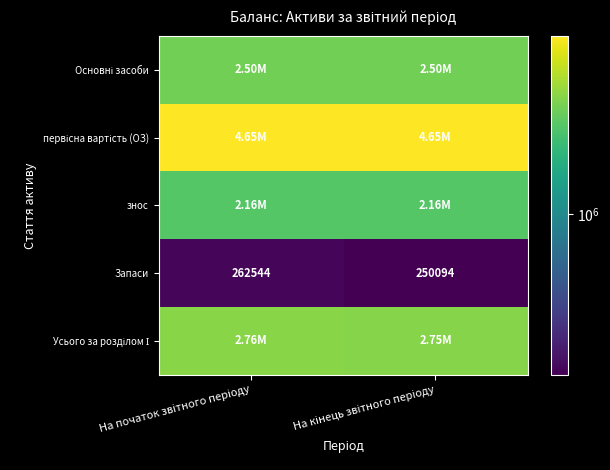

What is the difference between the Усього за розділом І values at На кінець звітного періоду and На початок звітного періоду?

12450